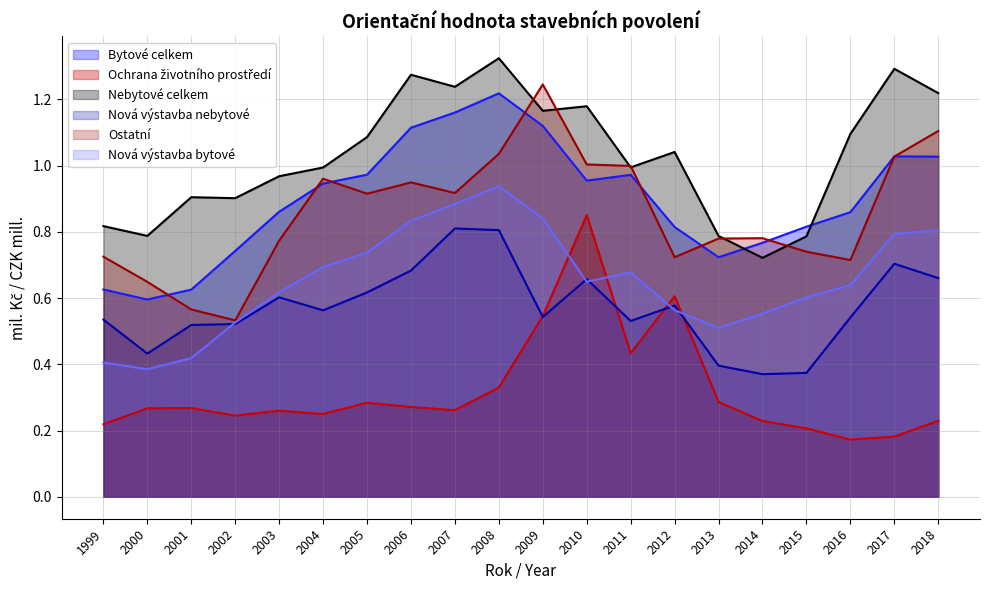

Which category has the highest value in the Bytové celkem series?

2008